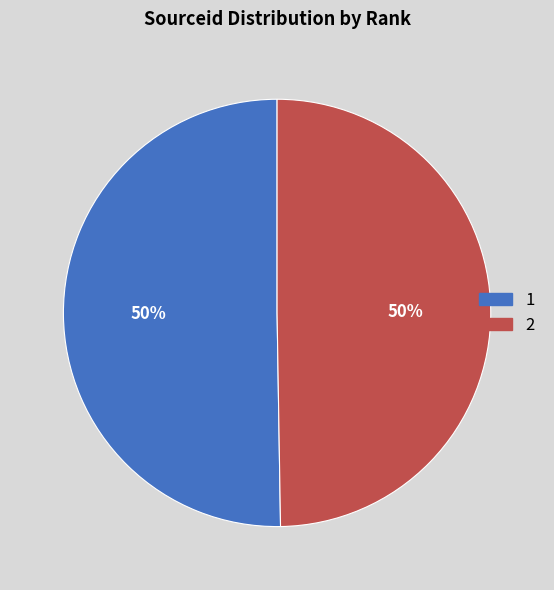

To the nearest percent, what is the combined percentage of 1 and 2?

100%